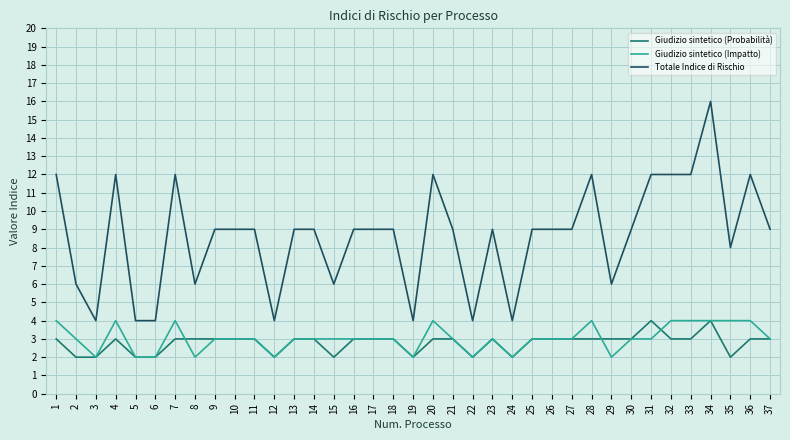

Reading left to right, what are all the values shown in this chart?

Giudizio sintetico (Probabilità): 1=3	2=2	3=2	4=3	5=2	6=2	7=3	8=3	9=3	10=3	11=3	12=2	13=3	14=3	15=2	16=3	17=3	18=3	19=2	20=3	21=3	22=2	23=3	24=2	25=3	26=3	27=3	28=3	29=3	30=3	31=4	32=3	33=3	34=4	35=2	36=3	37=3
Giudizio sintetico (Impatto): 1=4	2=3	3=2	4=4	5=2	6=2	7=4	8=2	9=3	10=3	11=3	12=2	13=3	14=3	15=3	16=3	17=3	18=3	19=2	20=4	21=3	22=2	23=3	24=2	25=3	26=3	27=3	28=4	29=2	30=3	31=3	32=4	33=4	34=4	35=4	36=4	37=3
Totale Indice di Rischio: 1=12	2=6	3=4	4=12	5=4	6=4	7=12	8=6	9=9	10=9	11=9	12=4	13=9	14=9	15=6	16=9	17=9	18=9	19=4	20=12	21=9	22=4	23=9	24=4	25=9	26=9	27=9	28=12	29=6	30=9	31=12	32=12	33=12	34=16	35=8	36=12	37=9